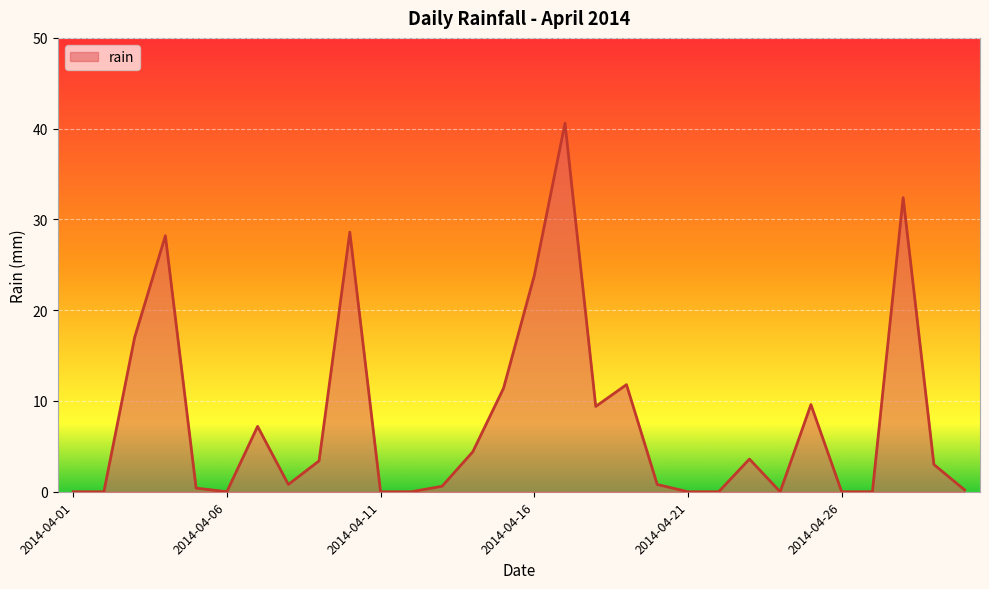

What is the maximum value shown in the chart?

40.6